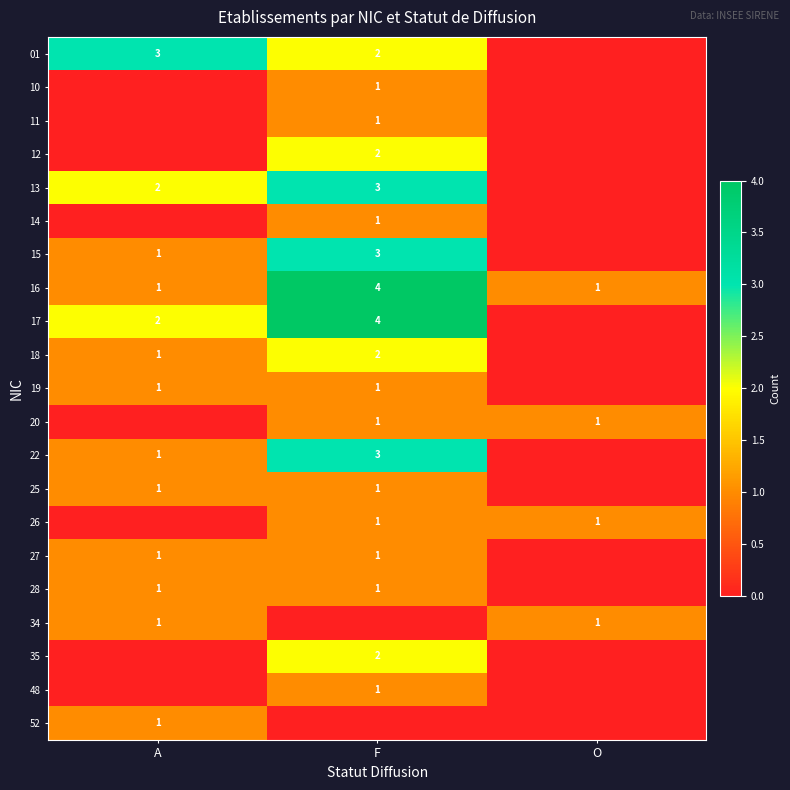

Is the value of 17 at F greater than the value of 19 at F?

Yes